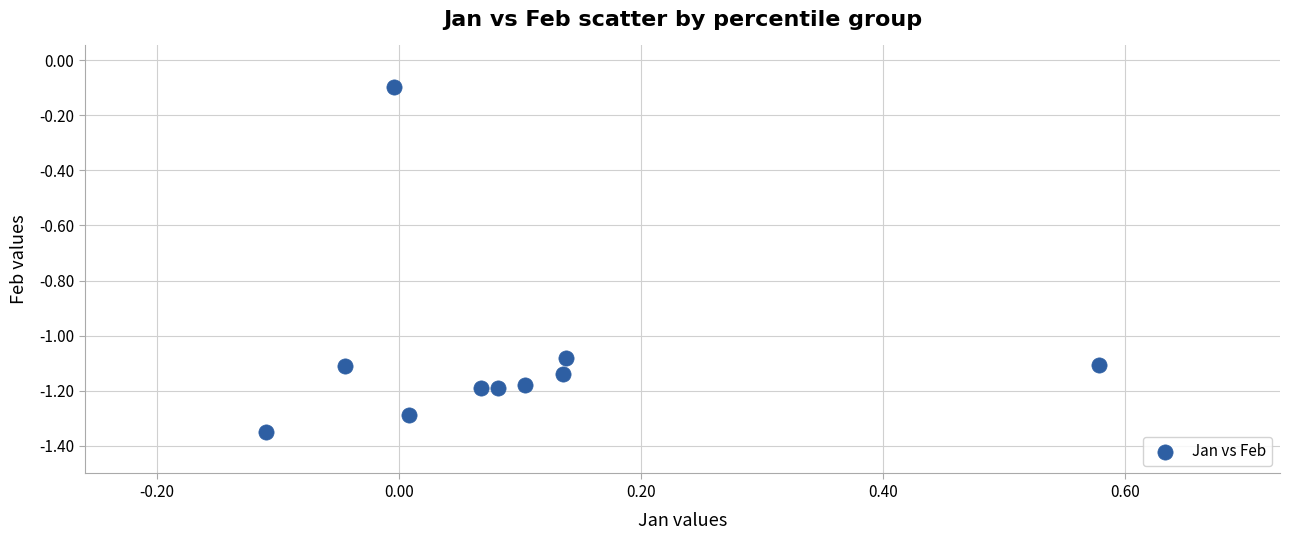

What is the range of Y values (max minus min)?

1.3